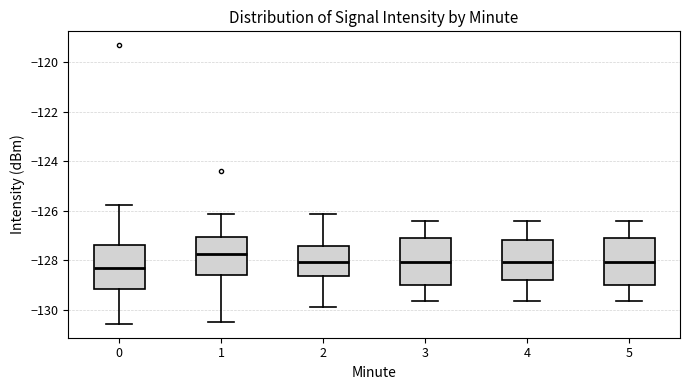

Reading left to right, read every box against the y-axis: the position of its median line, the range the box covers, and the ends of its whiskers. The values are not printed on the chart, so give them approximately, as read against the axis.

0: median -128.4, box -129.2 to -127.4, whiskers -130.6 to -125.8
1: median -127.8, box -128.6 to -127.0, whiskers -130.4 to -126.2
2: median -128.0, box -128.6 to -127.4, whiskers -129.8 to -126.2
3: median -128.0, box -129.0 to -127.0, whiskers -129.6 to -126.4
4: median -128.0, box -128.8 to -127.2, whiskers -129.6 to -126.4
5: median -128.0, box -129.0 to -127.0, whiskers -129.6 to -126.4